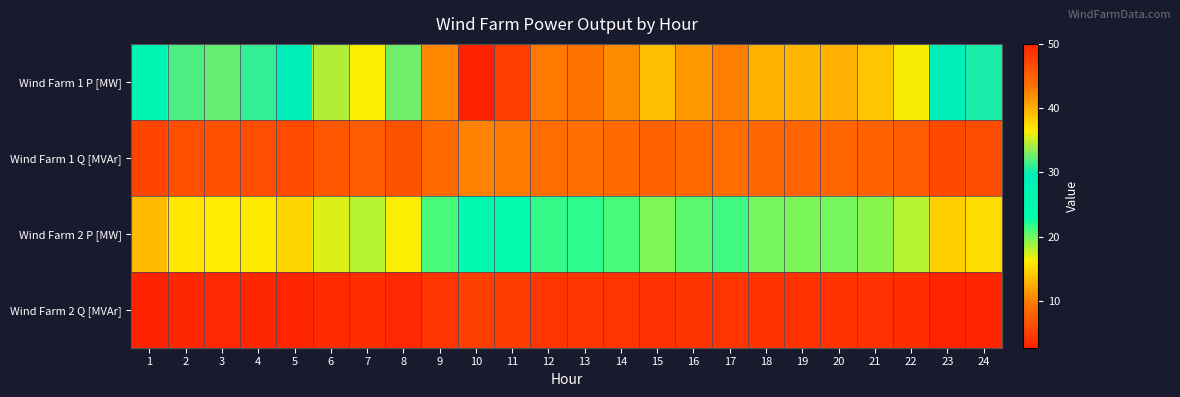

Reading right to left, list all the values displayed in this chart.

Wind Farm 1 P [MW]: 24=30.4	23=29.0	22=36.3	21=38.8	20=40.0	19=39.6	18=39.9	17=42.7	16=41.2	15=39.3	14=42.0	13=43.5	12=43.1	11=47.8	10=50.0	9=42.2	8=32.7	7=36.4	6=34.4	5=29.7	4=31.1	3=32.4	2=31.8	1=26.8
Wind Farm 1 Q [MVAr]: 24=6.2	23=5.9	22=7.4	21=7.9	20=8.1	19=8.0	18=8.1	17=8.7	16=8.4	15=8.0	14=8.5	13=8.8	12=8.8	11=9.7	10=10.2	9=8.6	8=6.6	7=7.4	6=7.0	5=6.0	4=6.3	3=6.6	2=6.5	1=5.4
Wind Farm 2 P [MW]: 24=15.2	23=14.5	22=18.2	21=19.4	20=20.0	19=19.8	18=20.0	17=21.3	16=20.6	15=19.6	14=21.0	13=21.8	12=21.6	11=23.9	10=25.0	9=21.1	8=16.4	7=18.2	6=17.2	5=14.8	4=16.1	3=16.2	2=15.9	1=13.4
Wind Farm 2 Q [MVAr]: 24=3.1	23=2.9	22=3.7	21=3.9	20=4.1	19=4.0	18=4.1	17=4.3	16=4.2	15=4.0	14=4.3	13=4.4	12=4.4	11=4.8	10=5.1	9=4.3	8=3.3	7=3.7	6=3.5	5=3.0	4=3.3	3=3.3	2=3.2	1=2.7